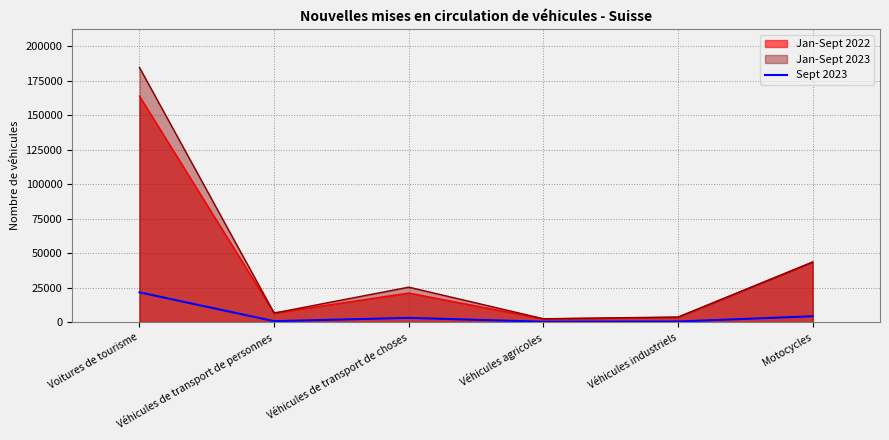

At which category does the data reach its first local valley?

Véhicules de transport de personnes